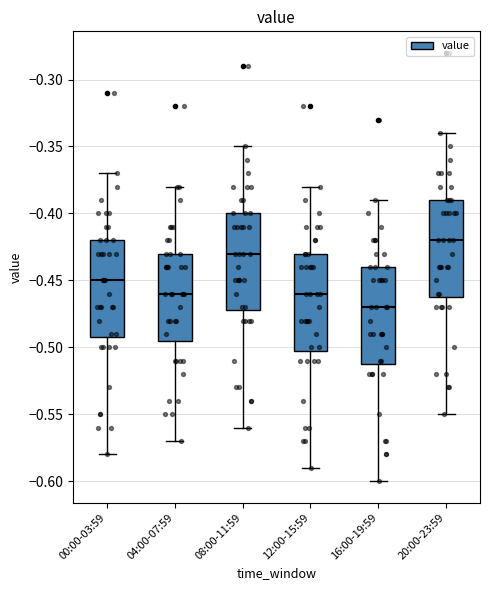

Which box's median line is the highest?

20:00-23:59